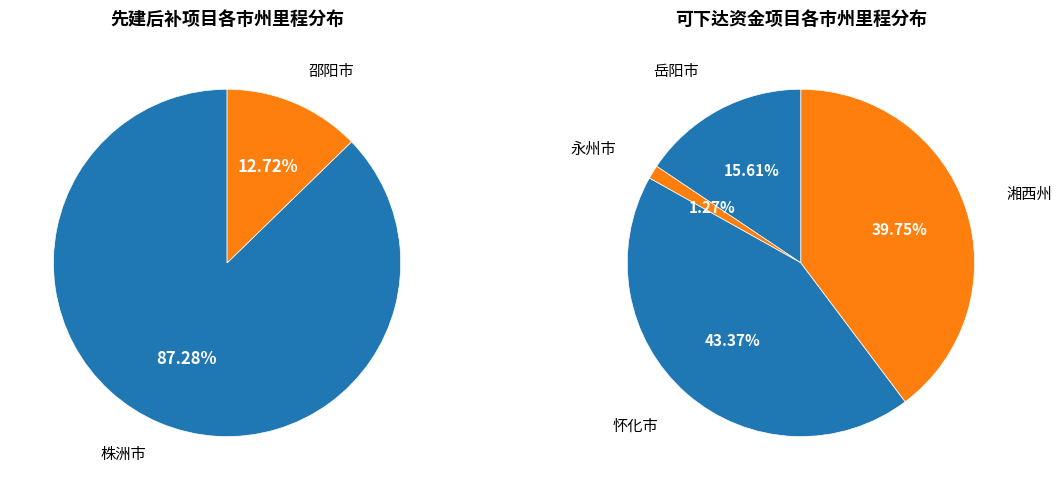

Combined, do 永州市 and 邵阳市 account for over 50%?

No